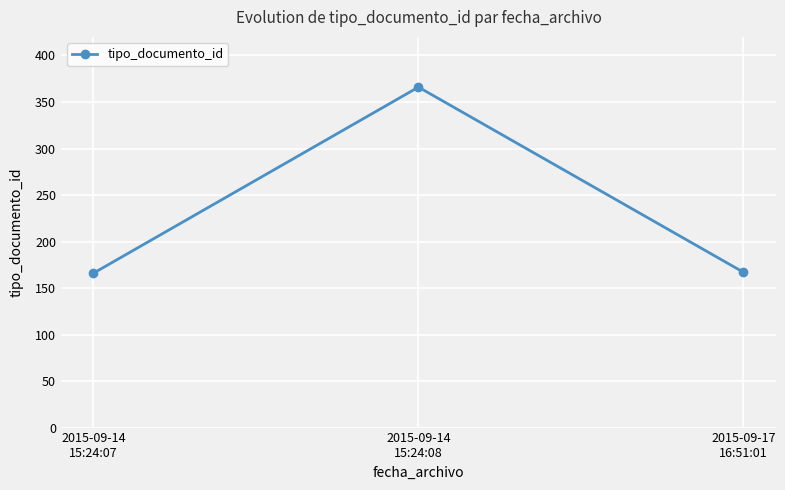

Read the value at 2015-09-14
15:24:08, to the nearest 10.

370